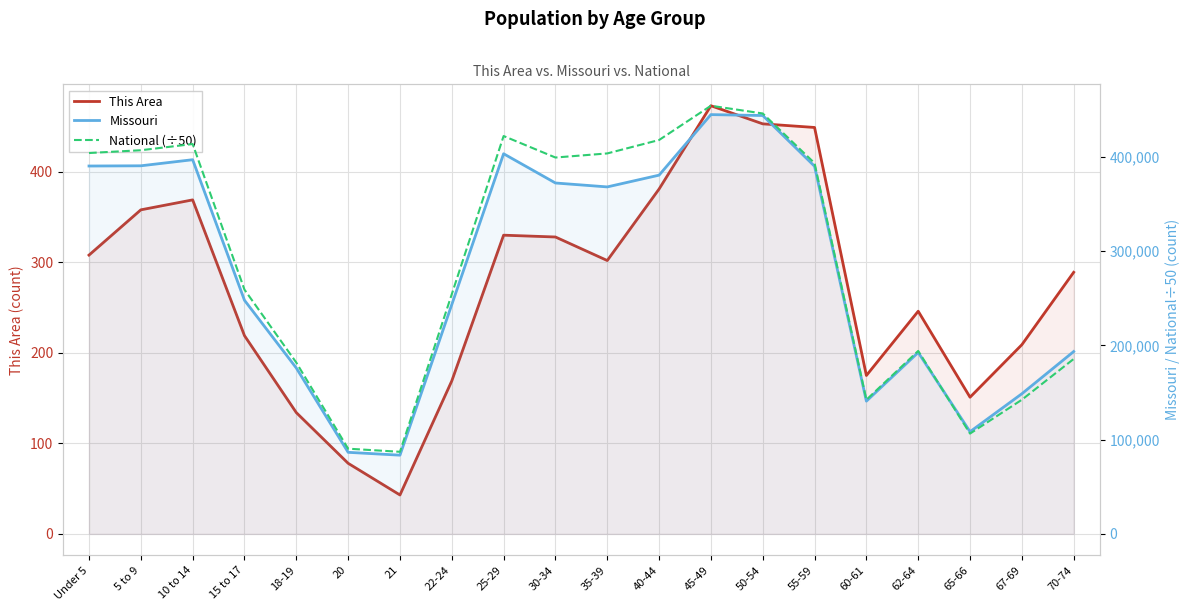

What is the sum of the This Area values at 20 and 18-19?

212.0